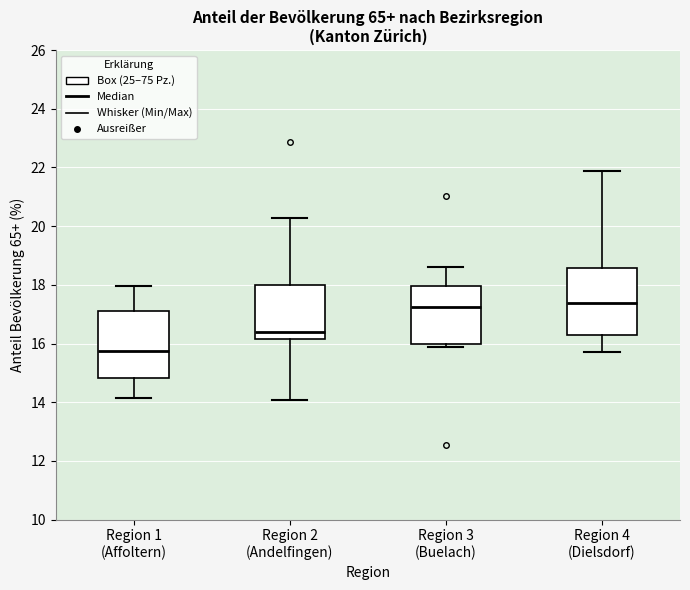

Reading left to right, read every box against the y-axis: the position of its median line, the range the box covers, and the ends of its whiskers. The values are not printed on the chart, so give them approximately, as read against the axis.

Region 1 (Affoltern): median 15.8, box 14.8 to 17.2, whiskers 14.2 to 18.0
Region 2 (Andelfingen): median 16.4, box 16.2 to 18.0, whiskers 14.0 to 20.2
Region 3 (Buelach): median 17.2, box 16.0 to 18.0, whiskers 15.8 to 18.6
Region 4 (Dielsdorf): median 17.4, box 16.2 to 18.6, whiskers 15.8 to 21.8